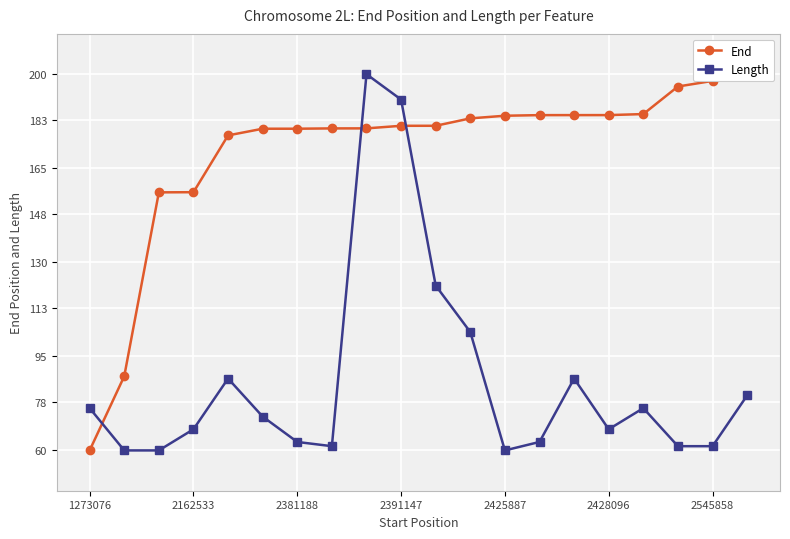

Read the Length value at 2428096.

67.9